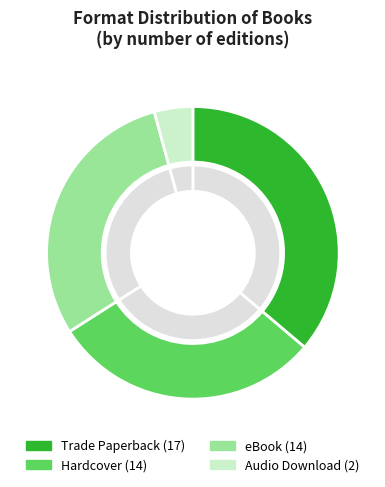

What percentage is the Hardcover slice, to the nearest percent?

30%